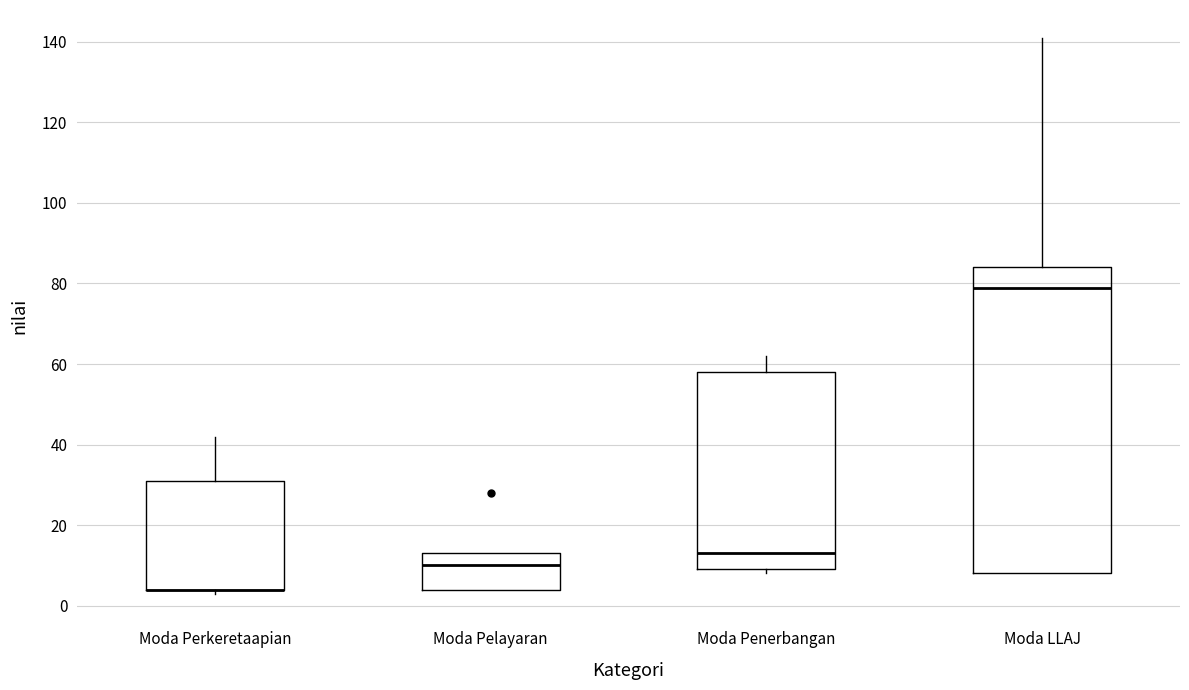

Comparing the boxes themselves (not the whiskers), which one is the tallest?

Moda LLAJ